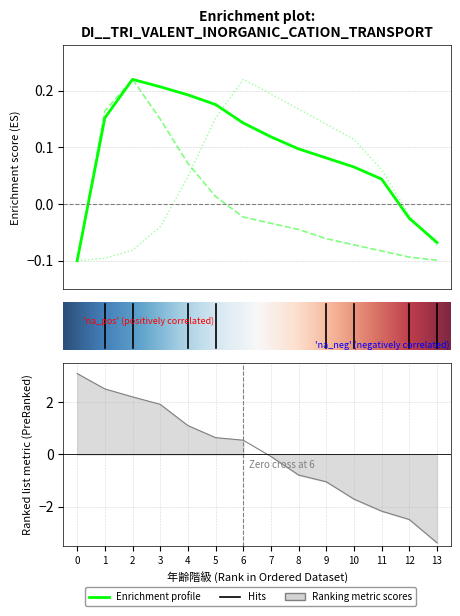

How many lines are shown in the chart?

3